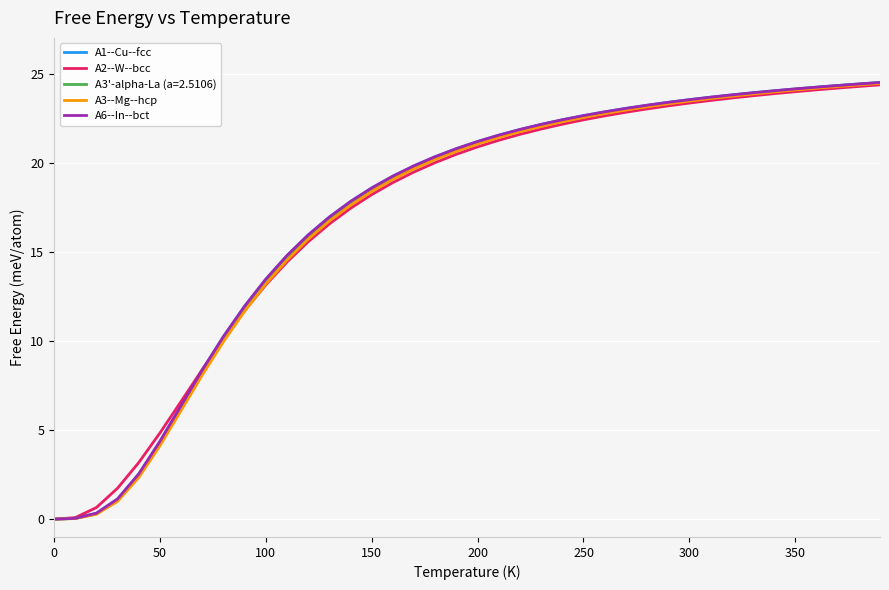

What is the maximum value shown in the chart?

24.5